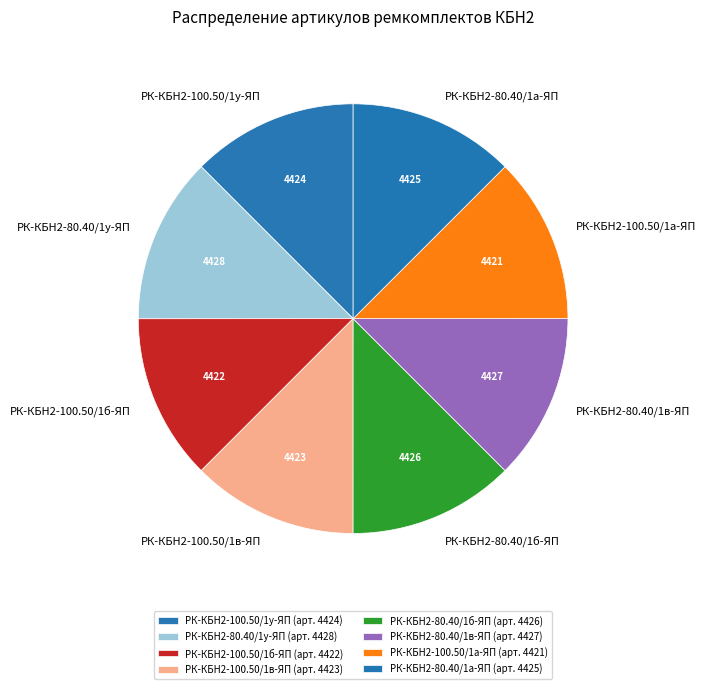

Count the number of slices in the pie.

8